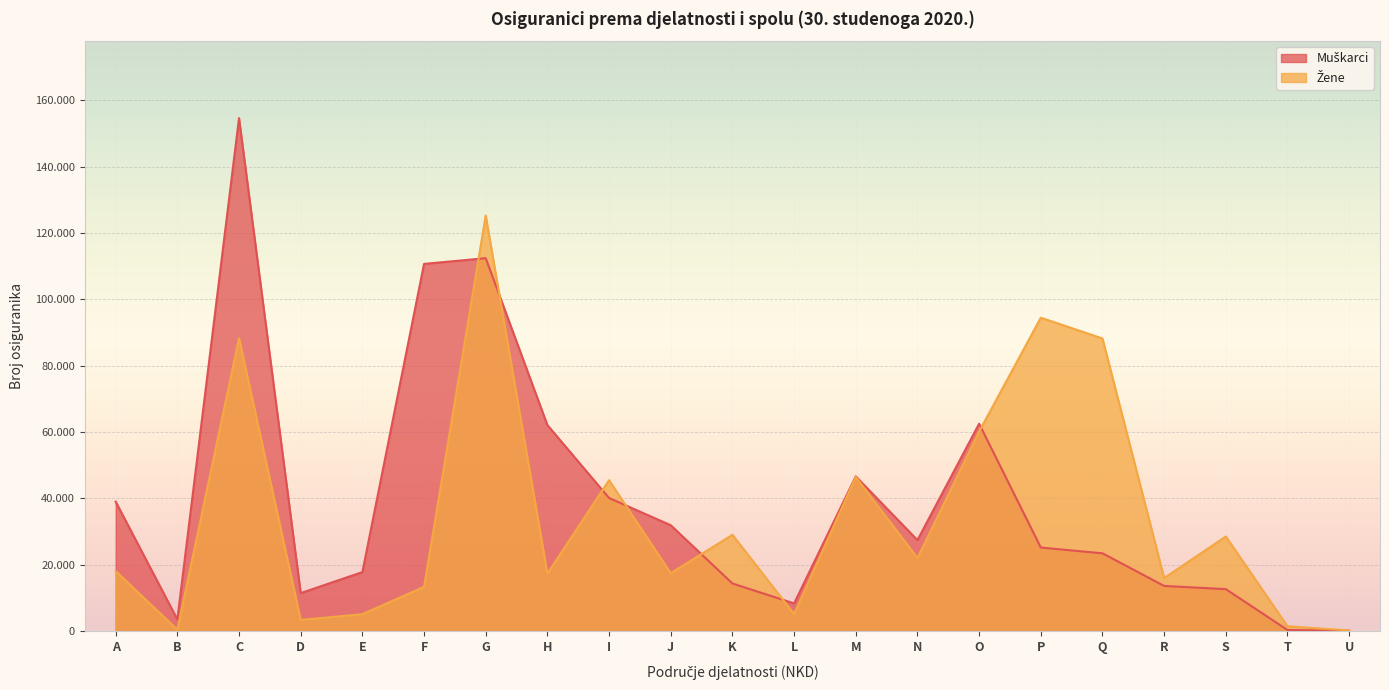

How many values in the Muškarci series are below 25200?

10